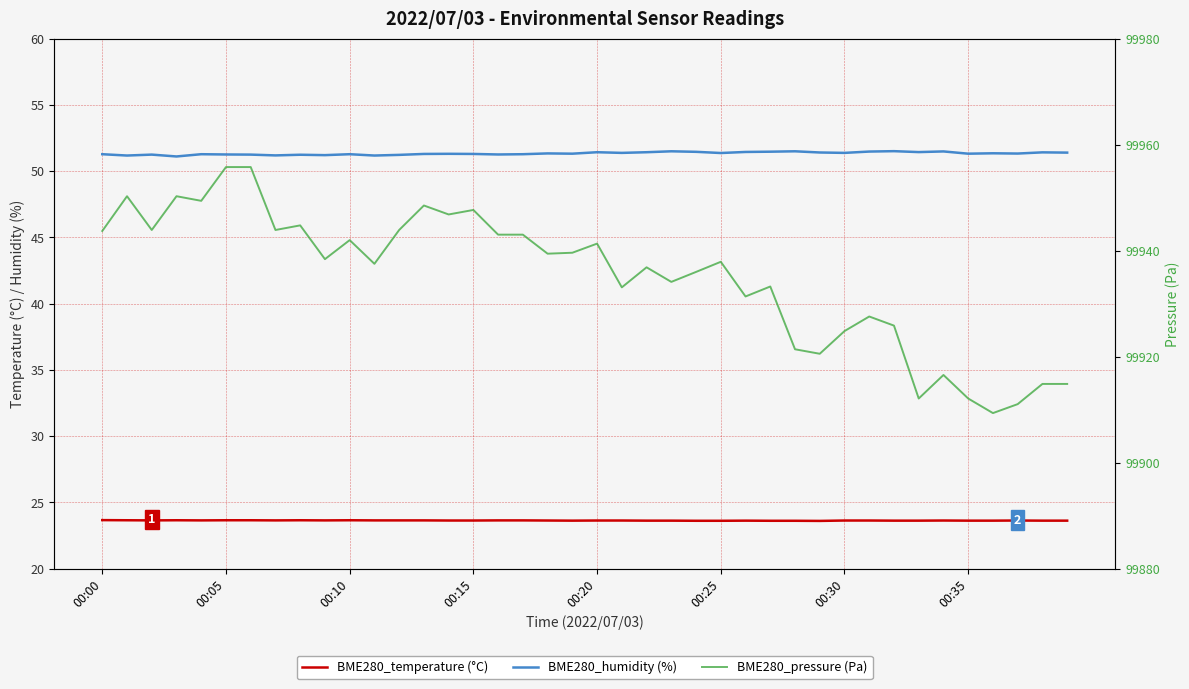

Reading right to left, transcribe all the data shown in this chart.

BME280_temperature (°C): 23.6	23.6	23.6	23.6	23.6	23.6	23.6	23.6	23.6	23.6	23.6	23.6	23.6	23.6	23.6	23.6	23.6	23.6	23.6	23.6	23.6	23.6	23.6	23.6	23.6	23.6	23.6	23.6	23.6	23.6	23.6	23.6	23.6	23.6	23.6	23.6	23.6	23.6	23.6	23.7
BME280_humidity (%): 51.4	51.4	51.3	51.3	51.3	51.5	51.4	51.5	51.5	51.4	51.4	51.5	51.5	51.4	51.4	51.5	51.5	51.4	51.4	51.4	51.3	51.3	51.3	51.2	51.3	51.3	51.3	51.2	51.2	51.3	51.2	51.2	51.2	51.2	51.2	51.3	51.1	51.2	51.2	51.3
BME280_pressure (Pa): 99914.8	99914.8	99911.0	99909.3	99912.1	99916.5	99912.1	99925.8	99927.6	99924.8	99920.5	99921.4	99933.2	99931.3	99937.9	99936.0	99934.1	99936.8	99933.1	99941.3	99939.6	99939.4	99943.0	99943.0	99947.7	99946.8	99948.5	99943.9	99937.5	99942.0	99938.4	99944.8	99943.9	99955.8	99955.8	99949.4	99950.2	99943.9	99950.2	99943.7